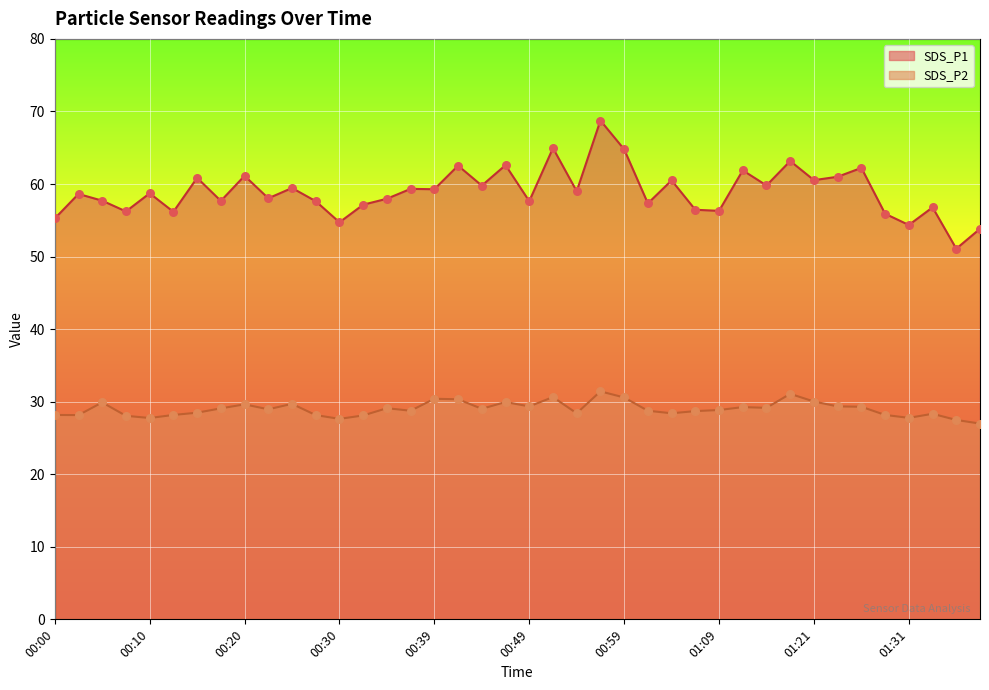

What are all the series names shown in the legend?

SDS_P1, SDS_P2